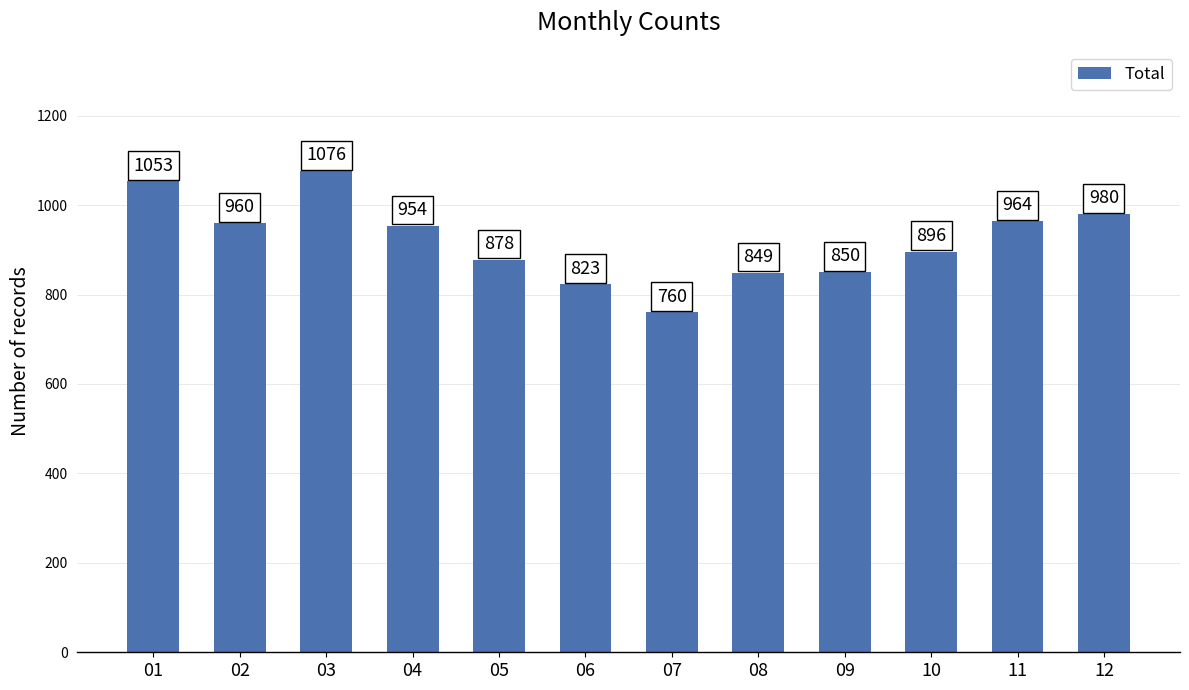

Rank the categories by value from highest to lowest.

03, 01, 12, 11, 02, 04, 10, 05, 09, 08, 06, 07